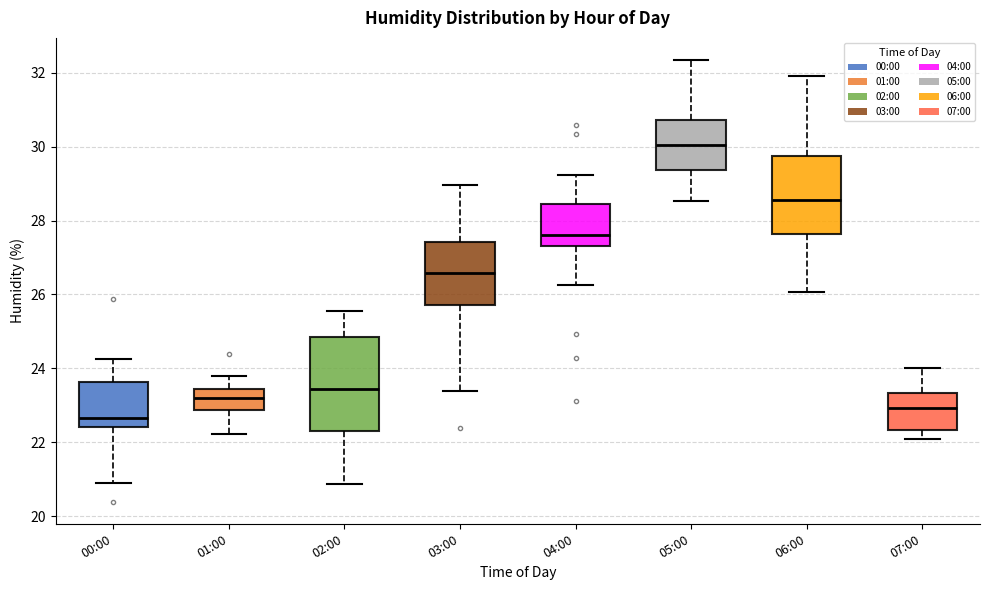

Which box is the tallest, from its lower edge to its upper edge?

02:00